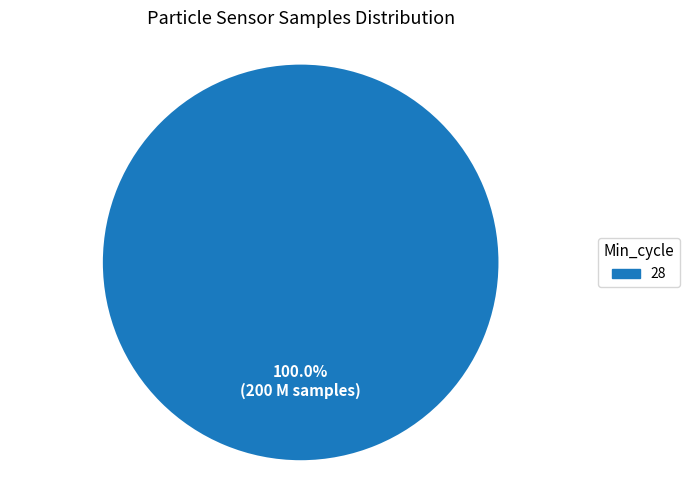

Rank the categories by value from lowest to highest.

28